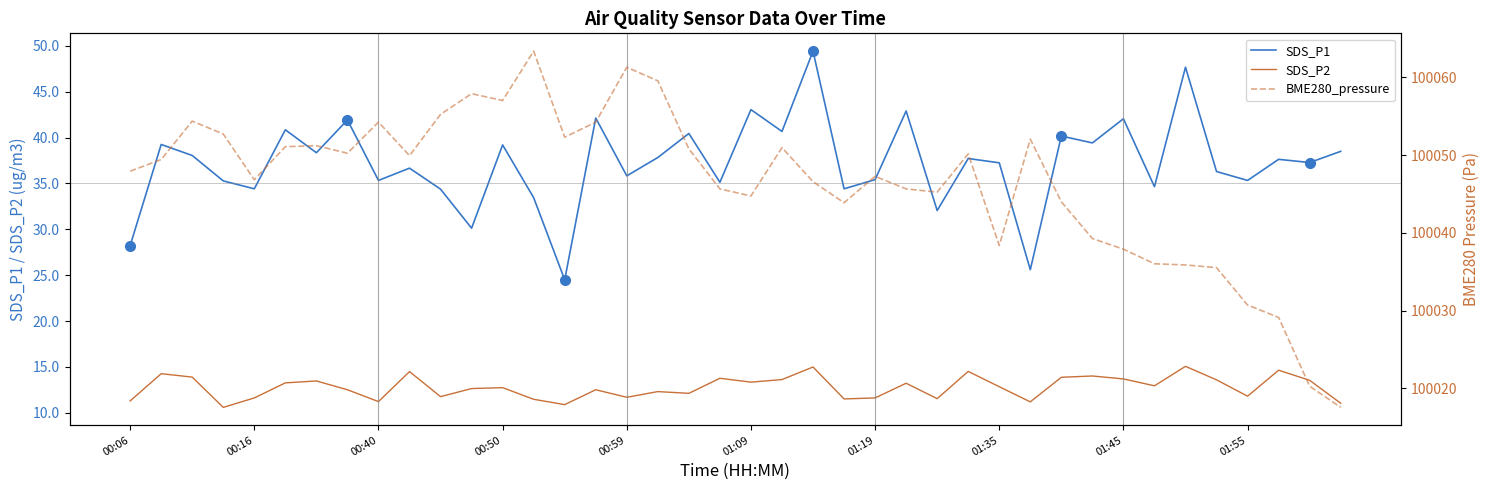

True or false: BME280_pressure and SDS_P1 cross at least once.

False